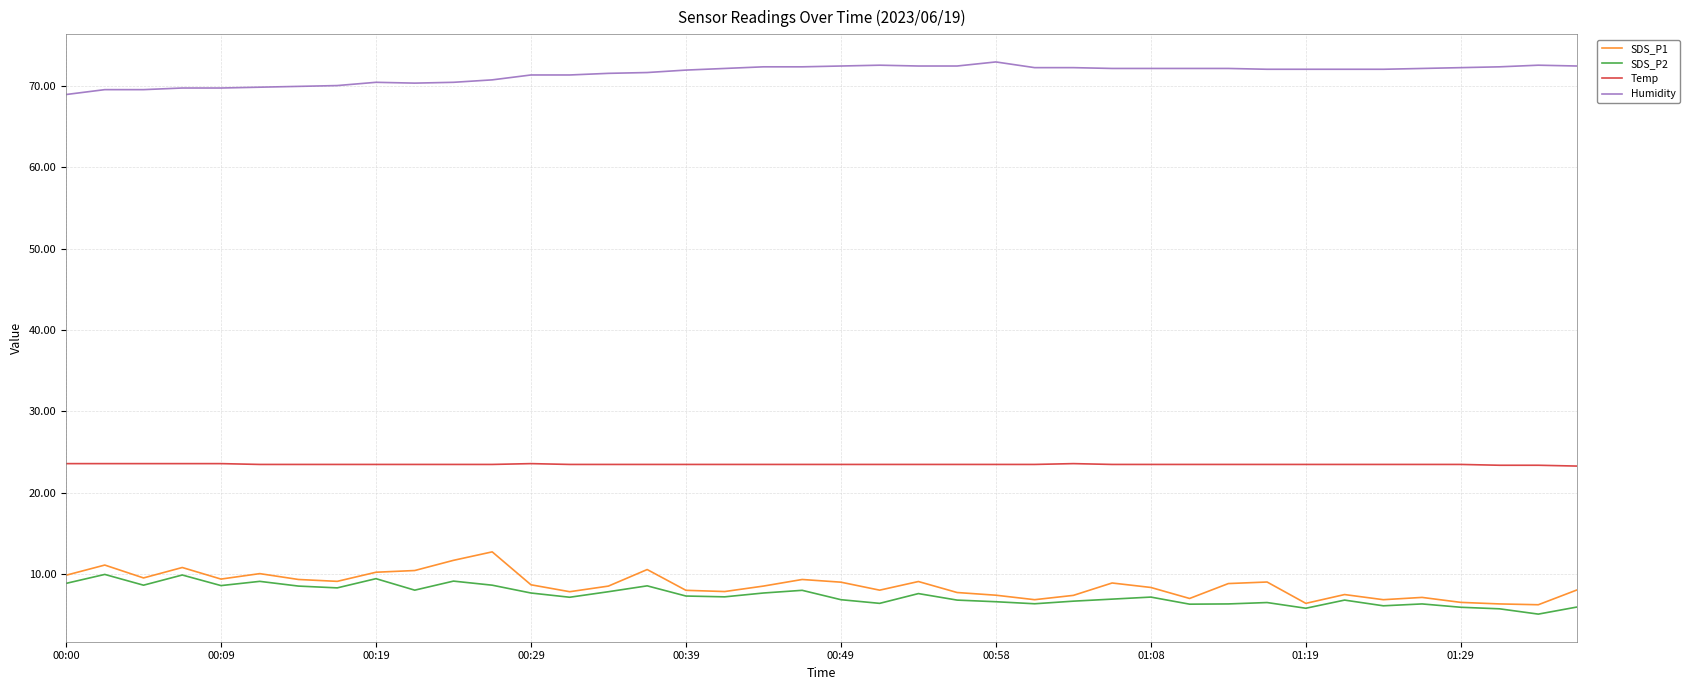

Is this an area chart (filled region under the line)?

No